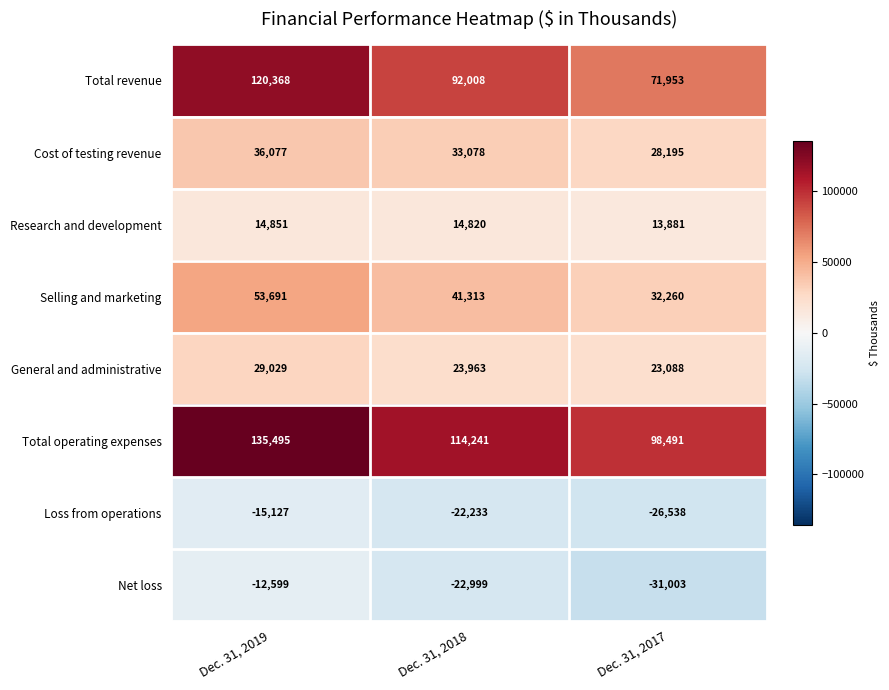

How many categories are shown in the chart?

3